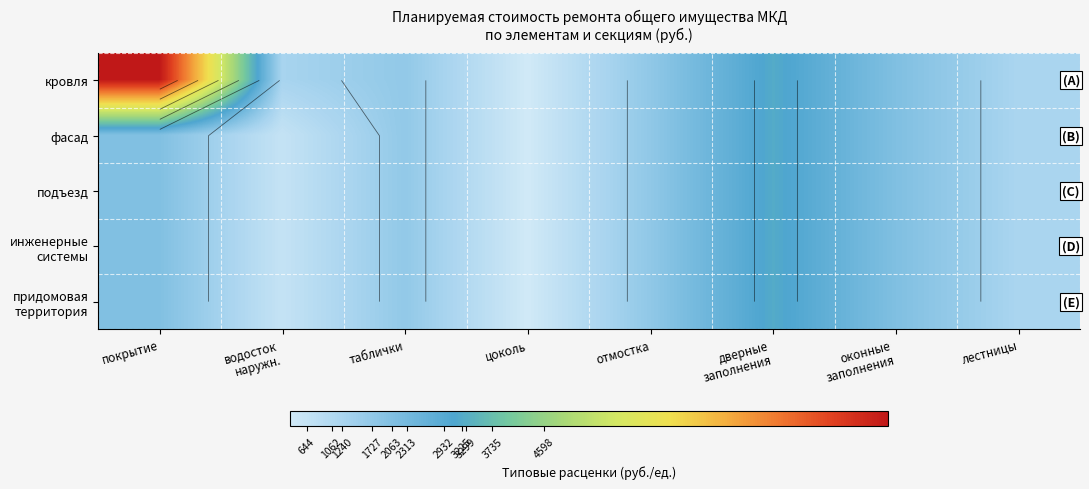

Is the value of придомовая территория at оконные заполнения greater than the value of инженерные системы at оконные заполнения?

No